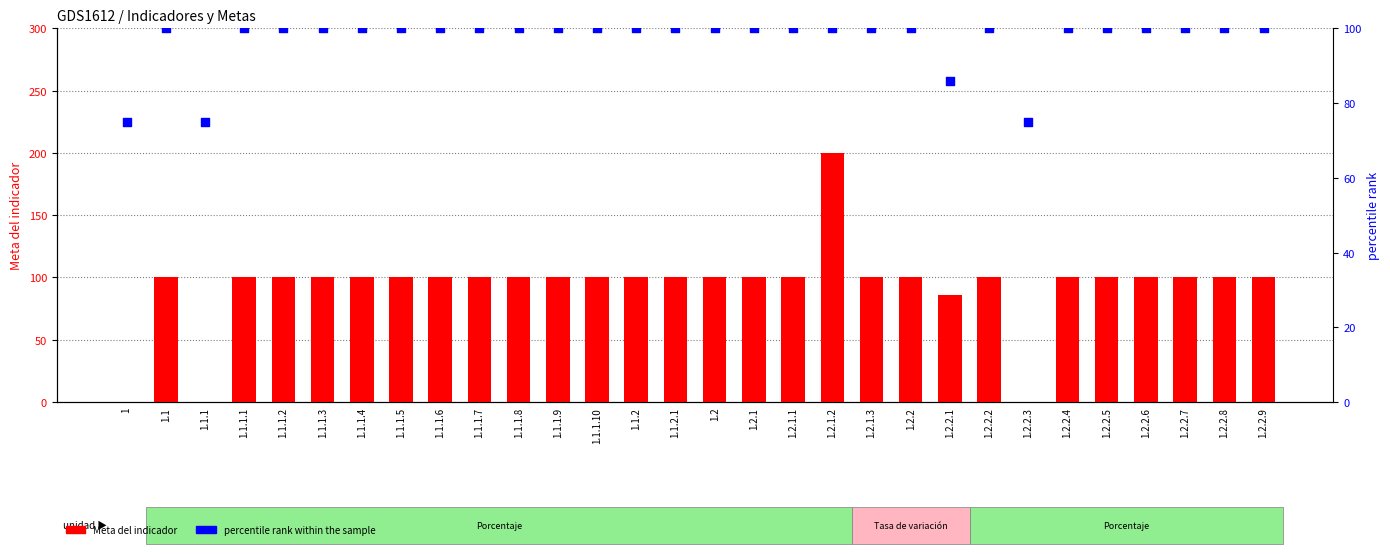

At which category is the sum across all series the highest?

1.2.1.2